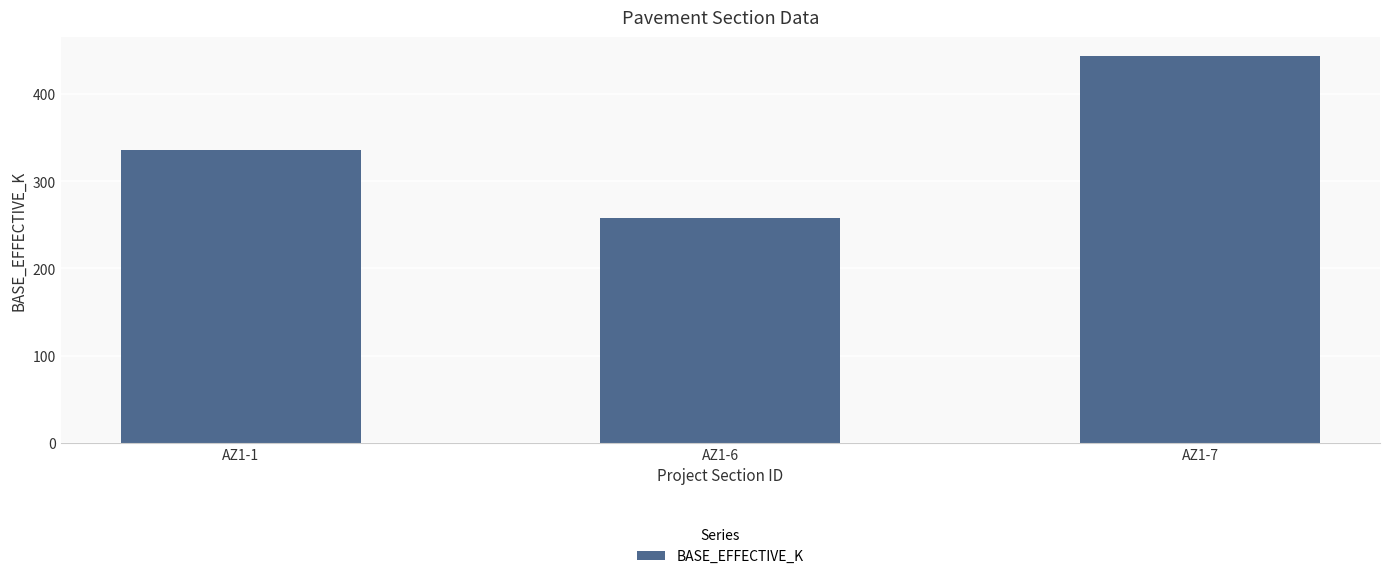

Reading left to right, transcribe all the data shown in this chart.

AZ1-1=336	AZ1-6=258	AZ1-7=443